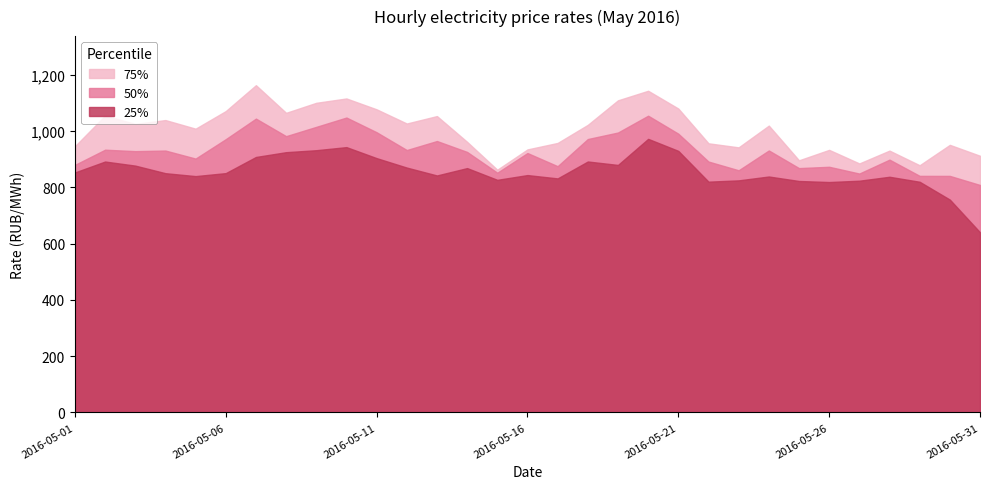

Rank the series by their average value, from lowest to highest.

25%, 50%, 75%